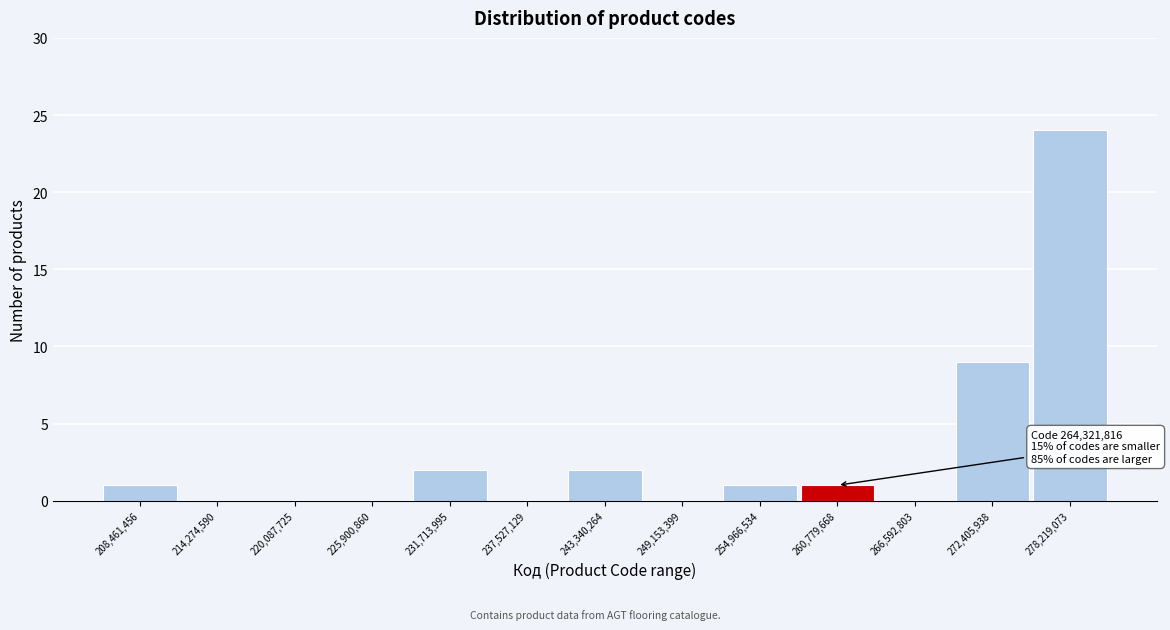

Reading left to right, list all the values displayed in this chart.

208,461,456=1	214,274,590=0	220,087,725=0	225,900,860=0	231,713,995=2	237,527,129=0	243,340,264=2	249,153,399=0	254,966,534=1	260,779,668=1	266,592,803=0	272,405,938=9	278,219,073=24